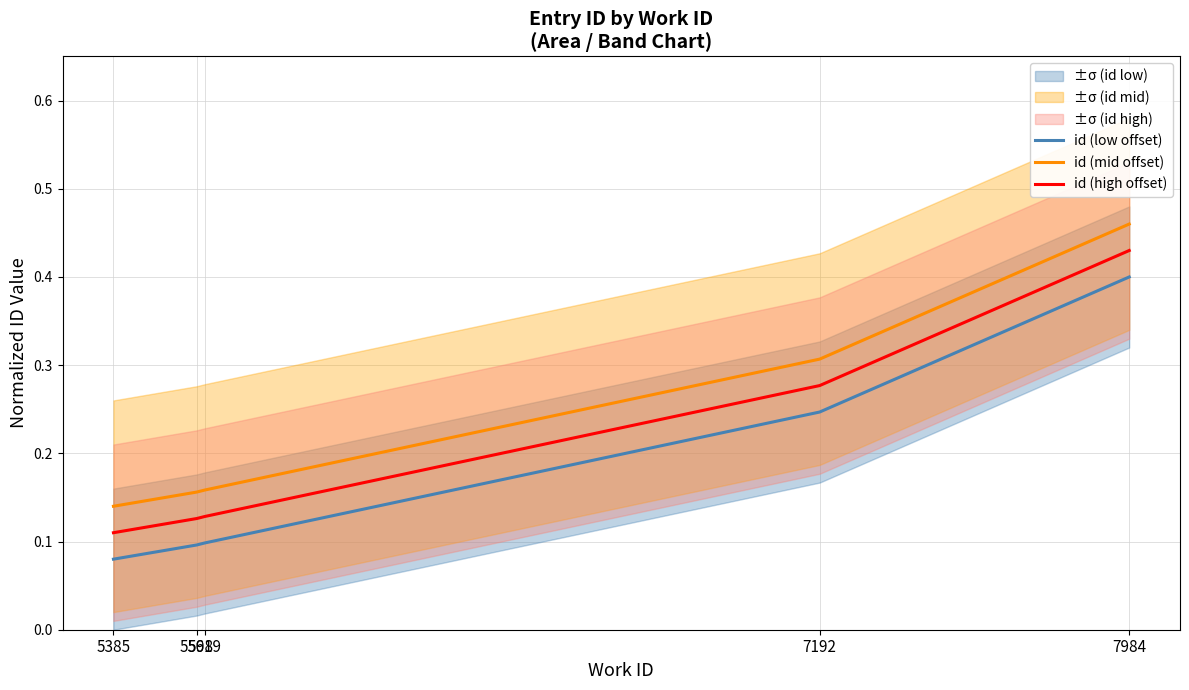

True or false: id (low offset) and id (high offset) intersect in this chart.

False